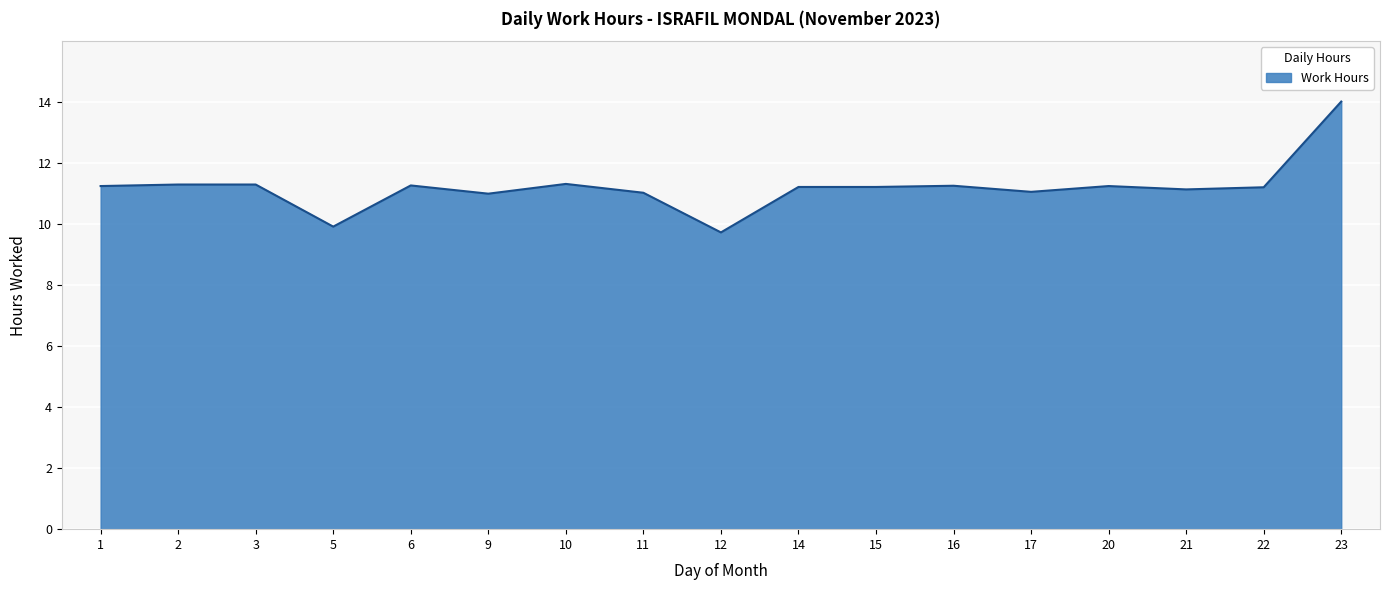

What is the approximate value at 16?

11.3